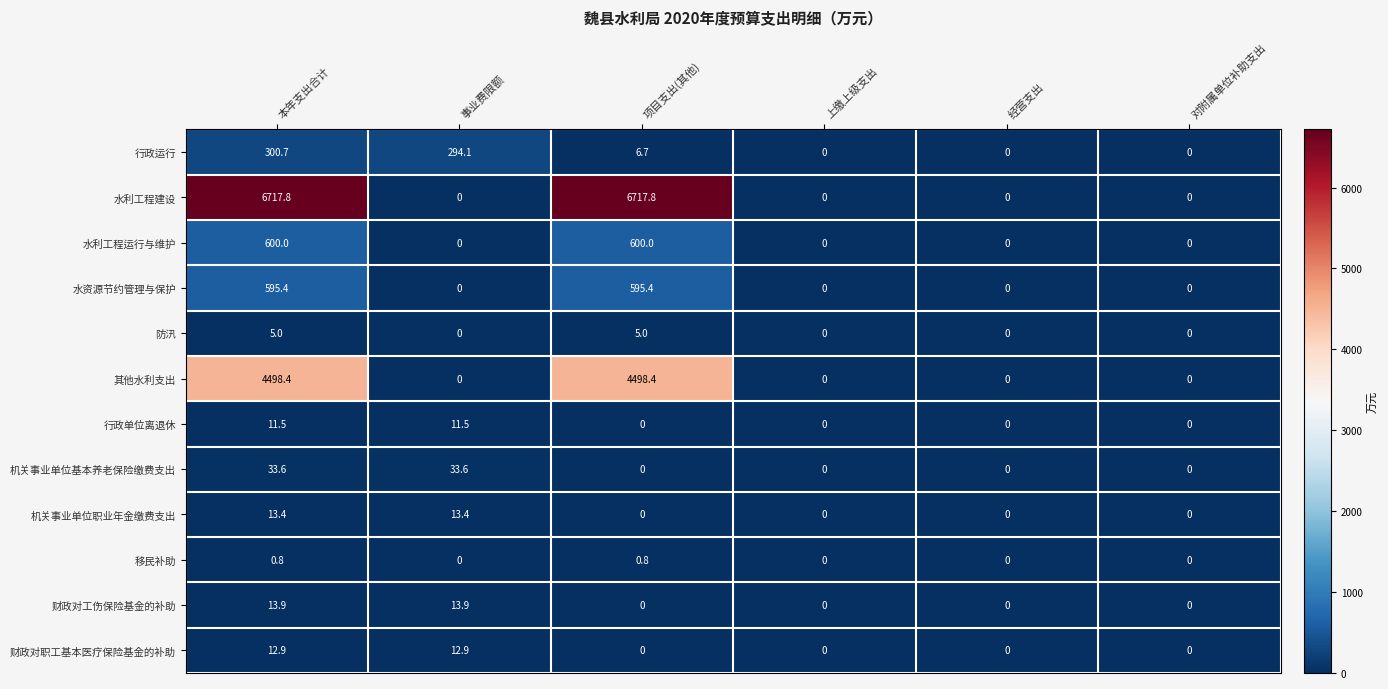

What is the maximum value shown in the chart?

6717.8